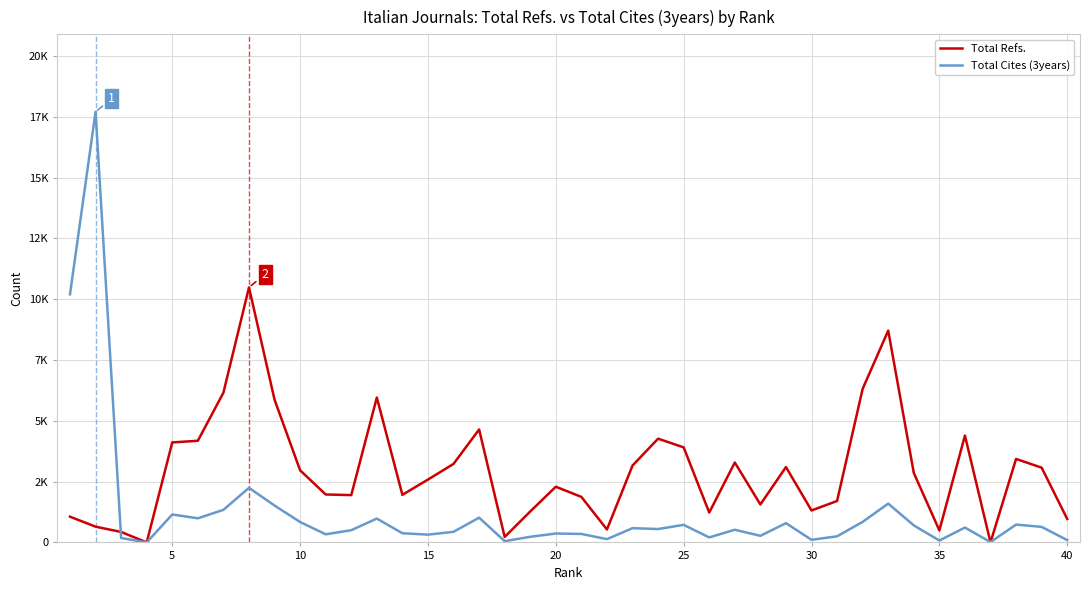

What is the maximum value for Total Refs.?

10485